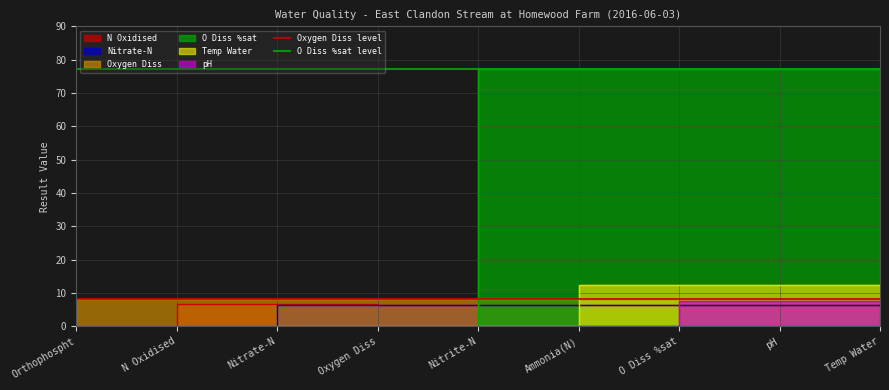

What is the approximate value of O Diss %sat level at Orthophospht?

77.2